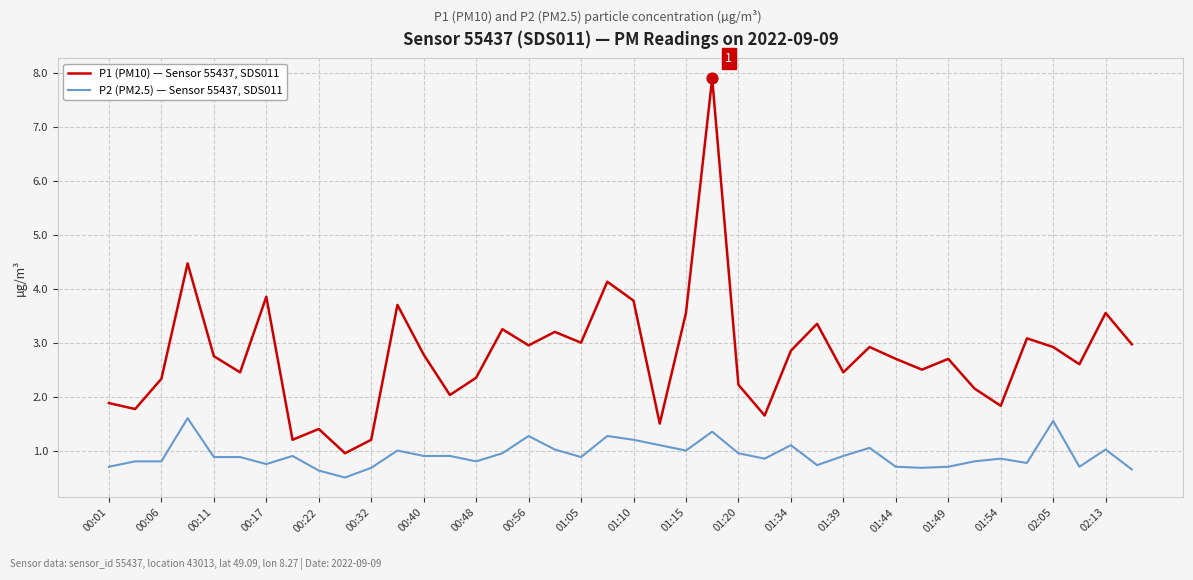

Which series has the largest total across all categories?

P1 (PM10) — Sensor 55437, SDS011